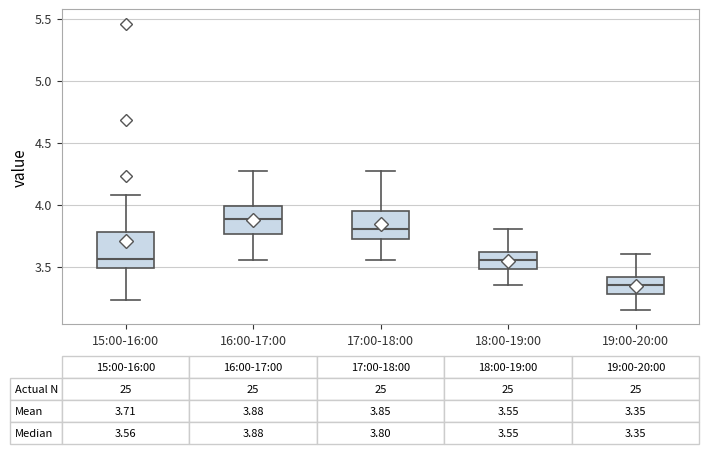

Which box has the highest median line?

16:00-17:00